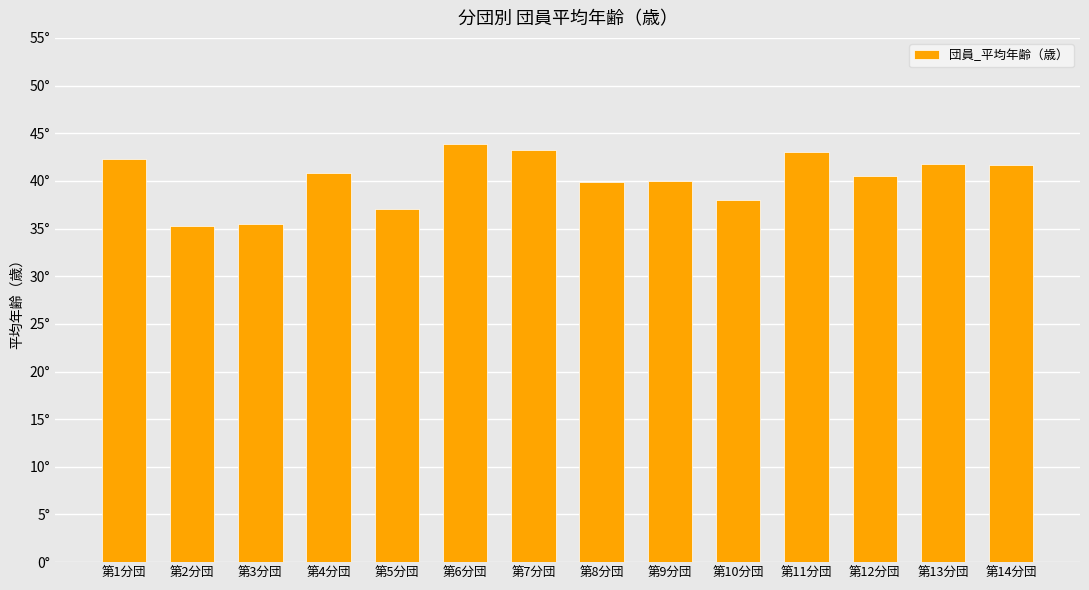

Are the bars horizontal?

No